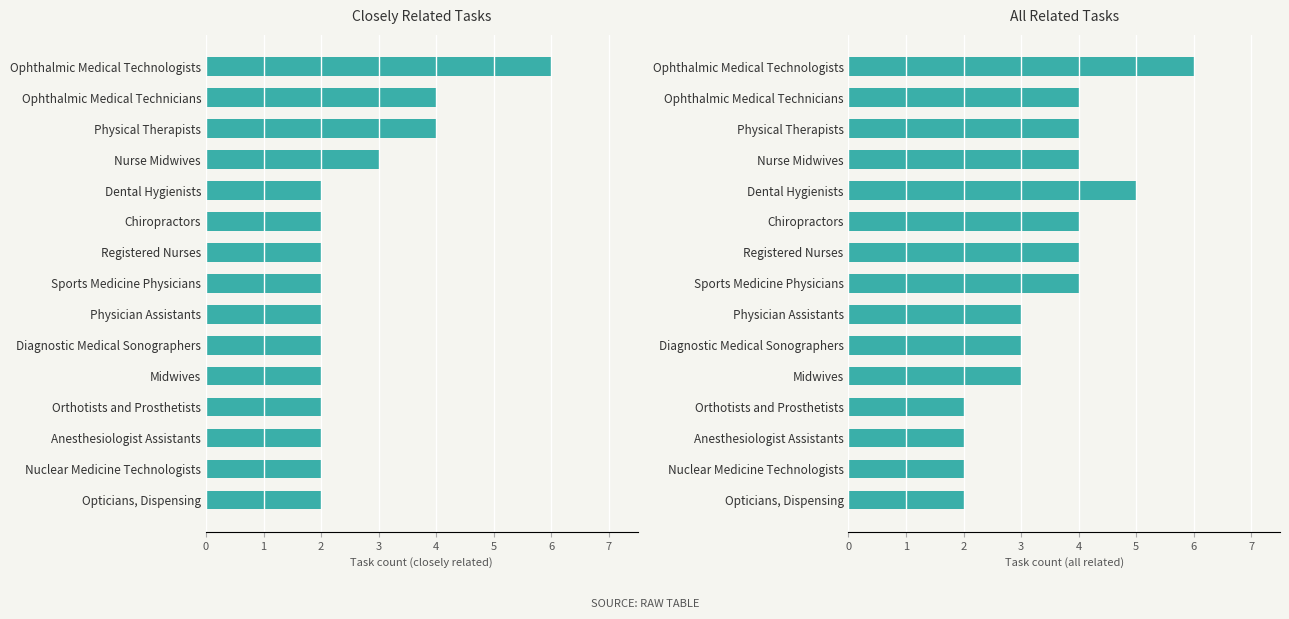

What is the difference between the second highest and minimum values in the All Related Tasks series?

3